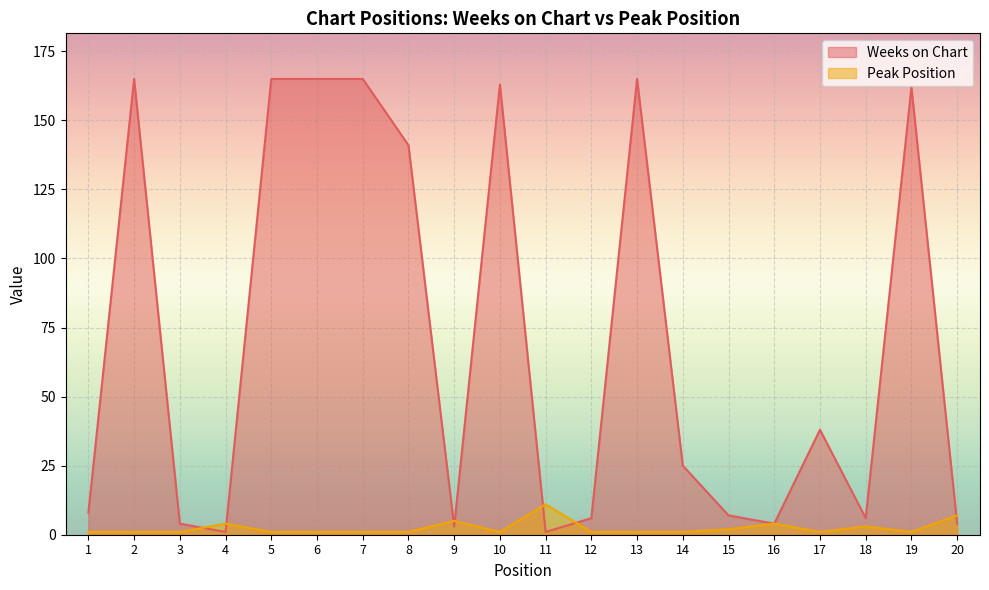

How many series are shown in this chart?

2